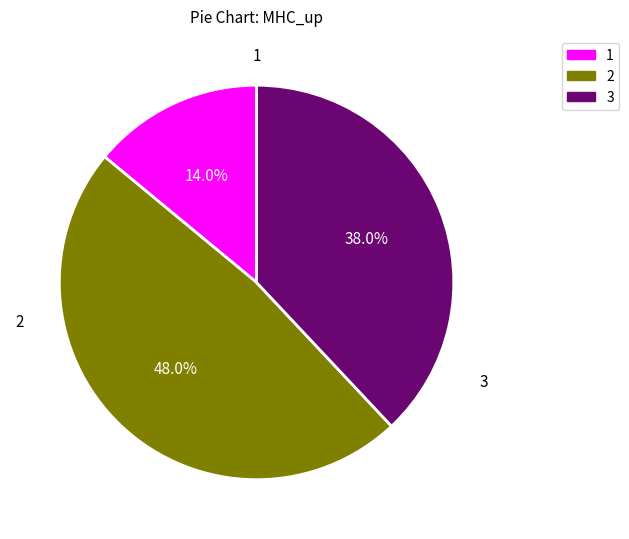

Rank the categories by value from highest to lowest.

2, 3, 1